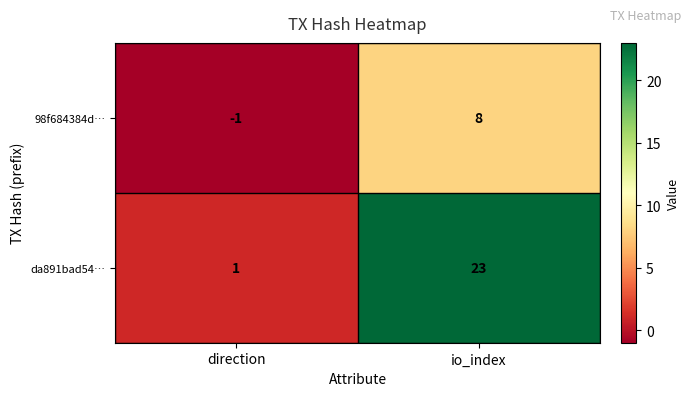

Rank the series by their average value, from highest to lowest.

da891bad54…, 98f684384d…